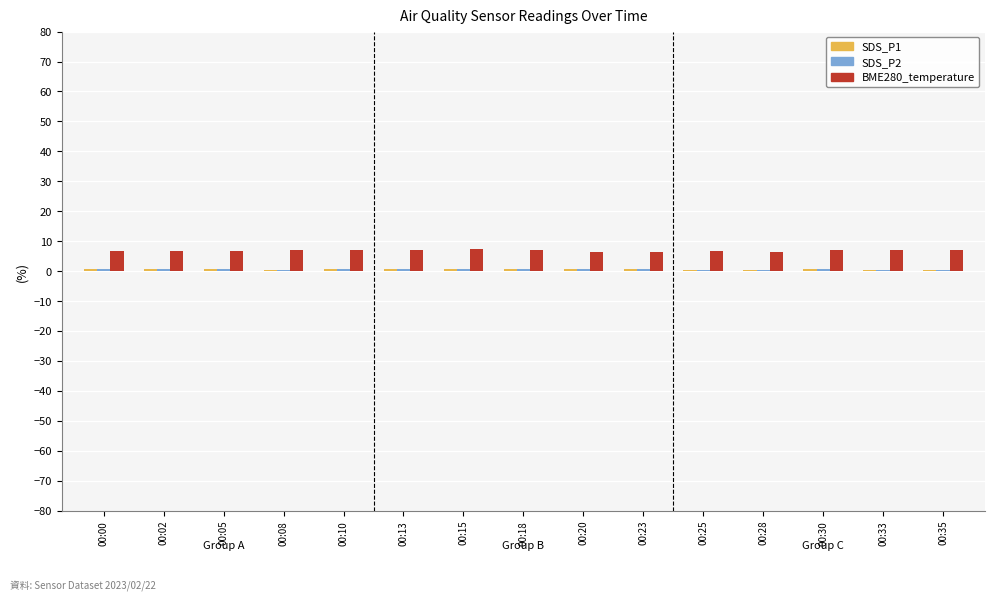

What is the sum of all BME280_temperature values?

102.7